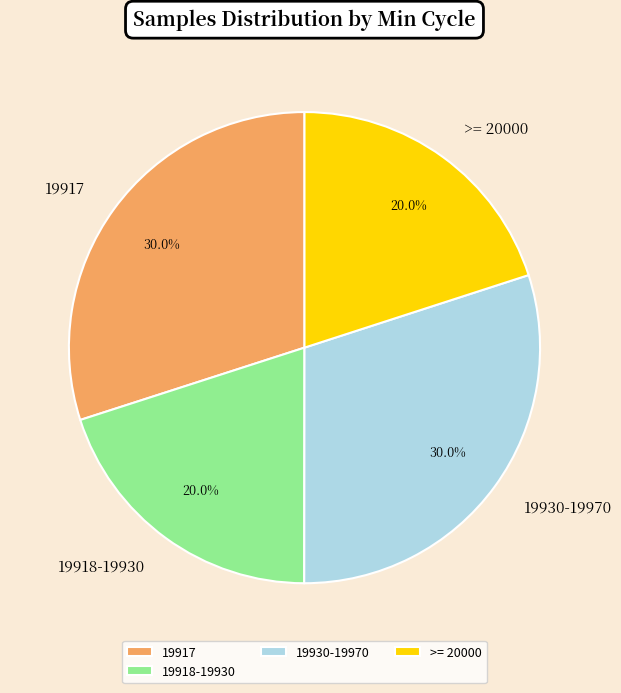

How much of the chart is everything except 19917?

70.0%